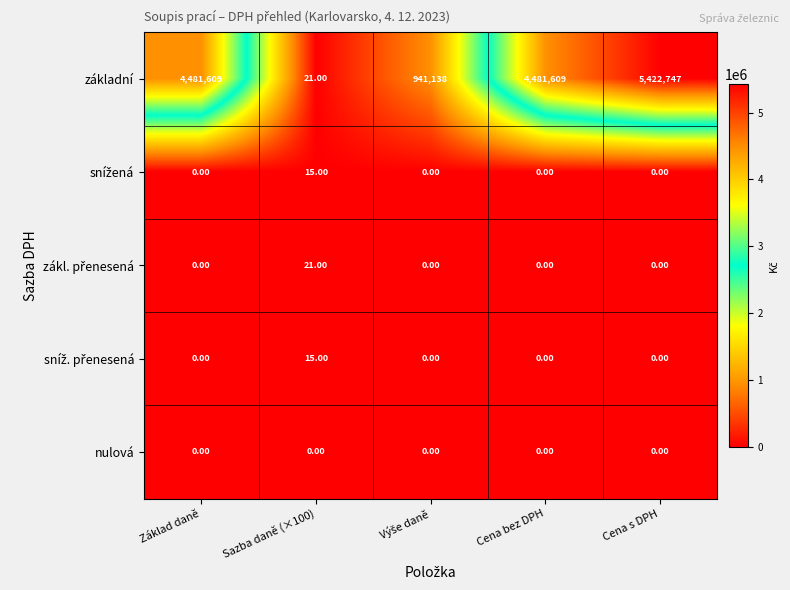

Which category has the highest value across all series?

Cena s DPH